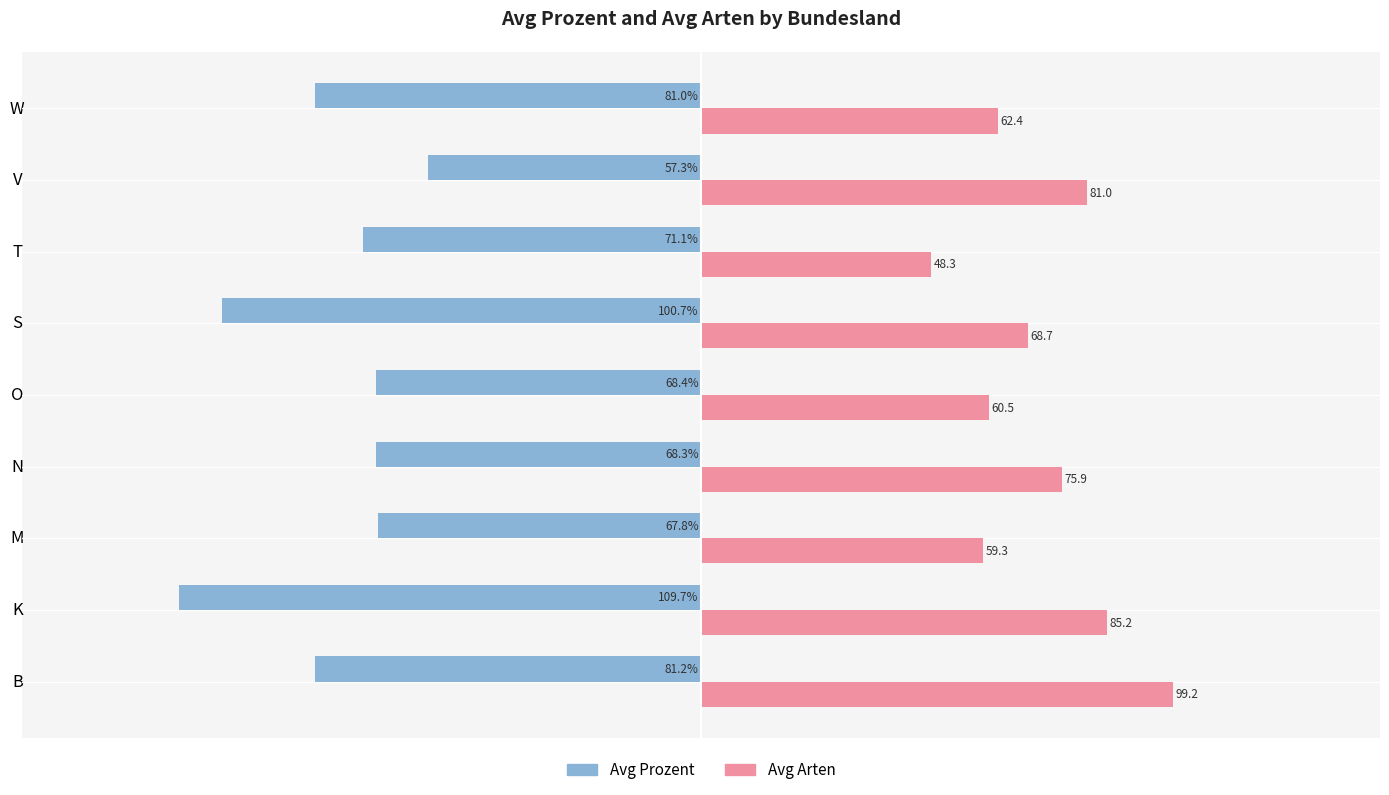

At which label does Avg Arten reach its minimum?

T